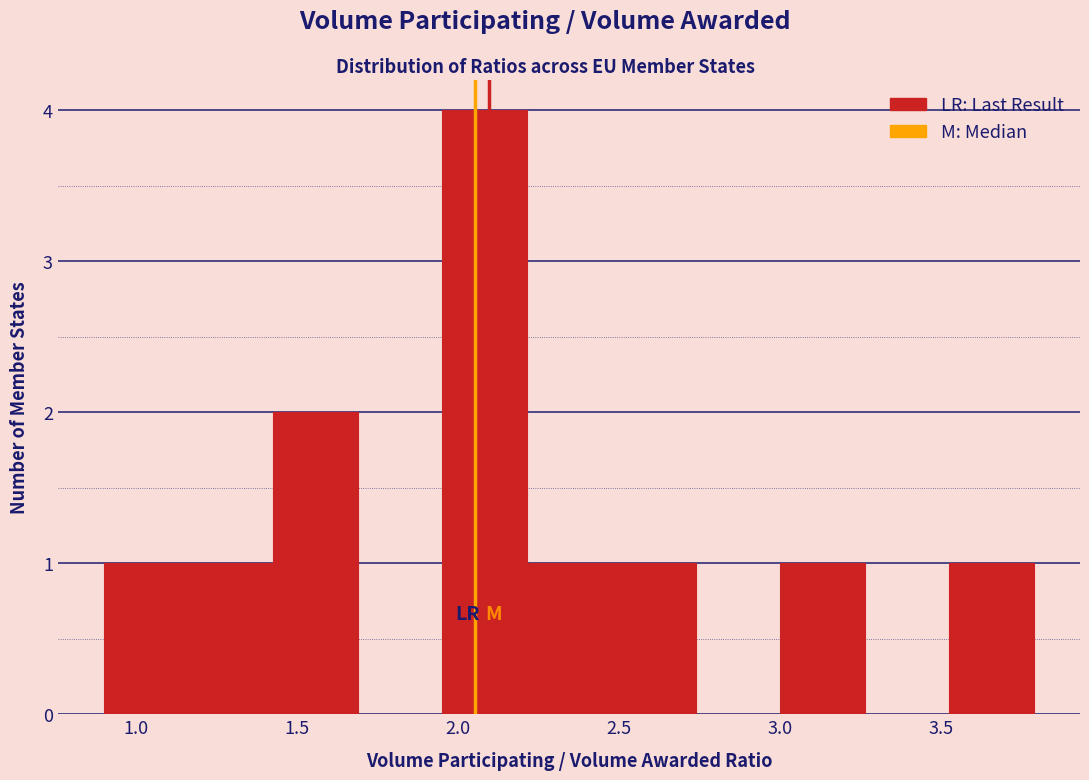

Reading left to right, list every bar in this chart as the range it spans on the x-axis followed by its height. Neither the bar edges nor the heights are printed on the chart, so give them approximately, as read against the axes.

0.90 to 1.15: 1
1.15 to 1.45: 1
1.45 to 1.70: 2
1.70 to 1.95: 0
1.95 to 2.20: 4
2.20 to 2.50: 1
2.50 to 2.75: 1
2.75 to 3.00: 0
3.00 to 3.25: 1
3.25 to 3.55: 0
3.55 to 3.80: 1